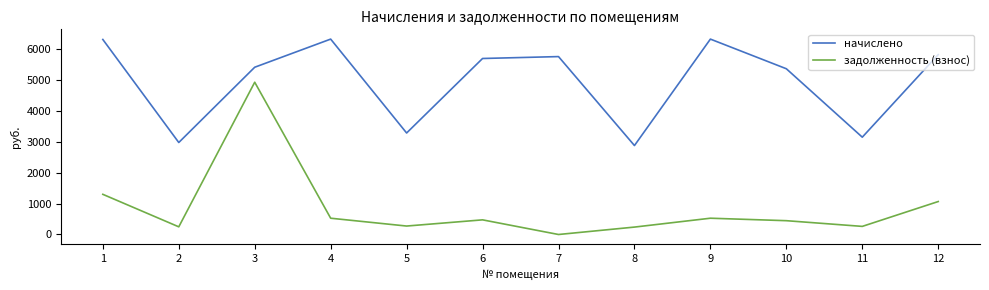

What is the total value across all series at 1?

7617.4